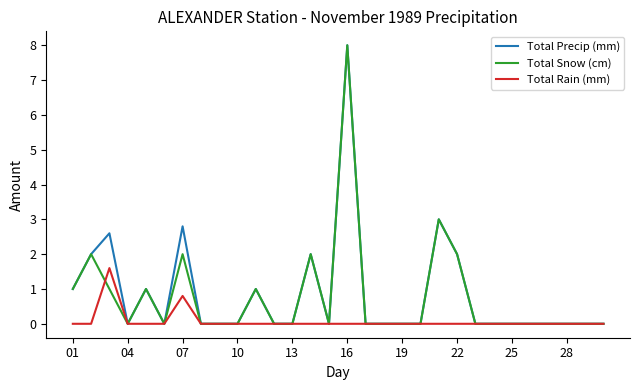

What is the maximum value shown in the chart?

8.0